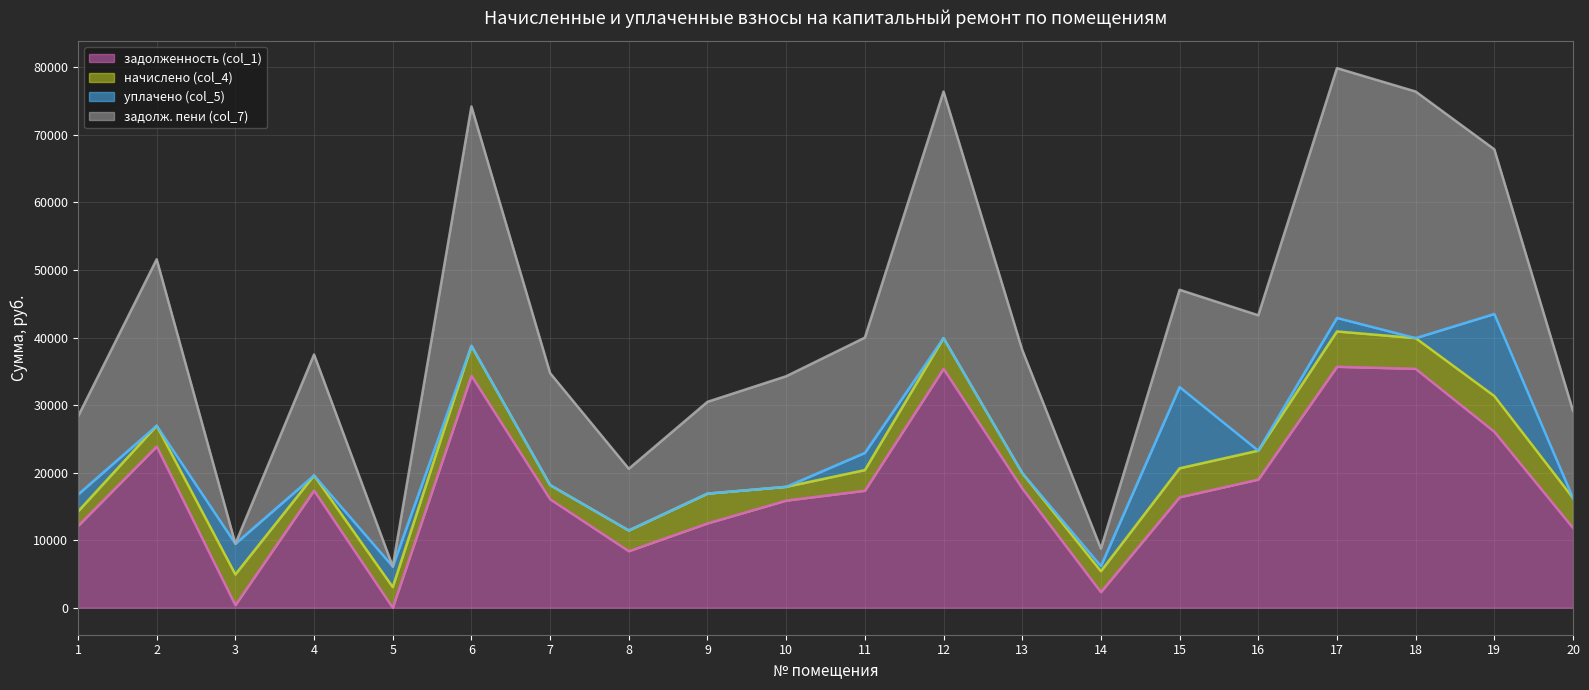

What is the value of the задолженность (col_1) point at the 17th from the left?

35671.3